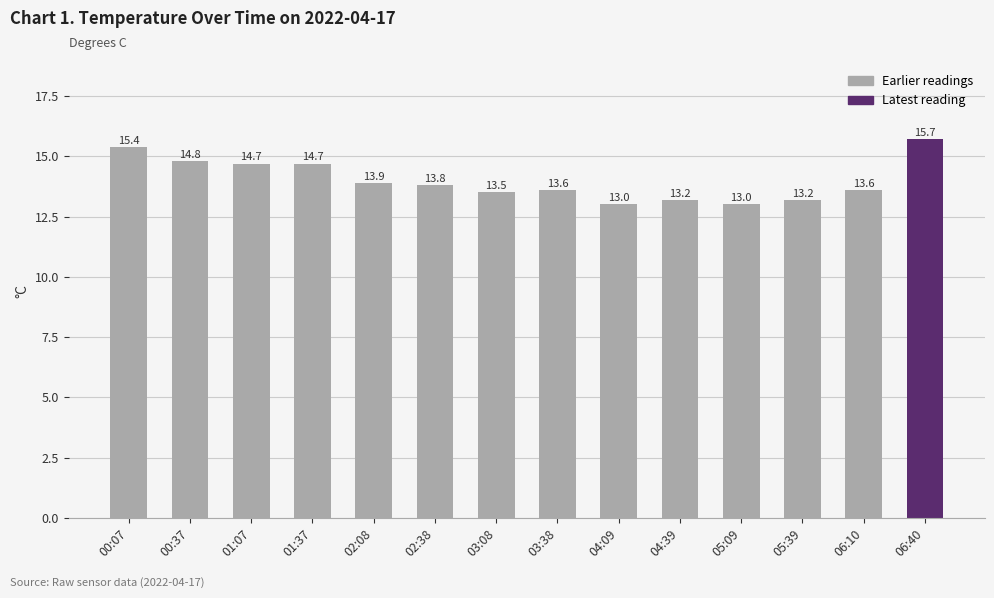

What is the change in value from 00:07 to 04:09?

-2.4